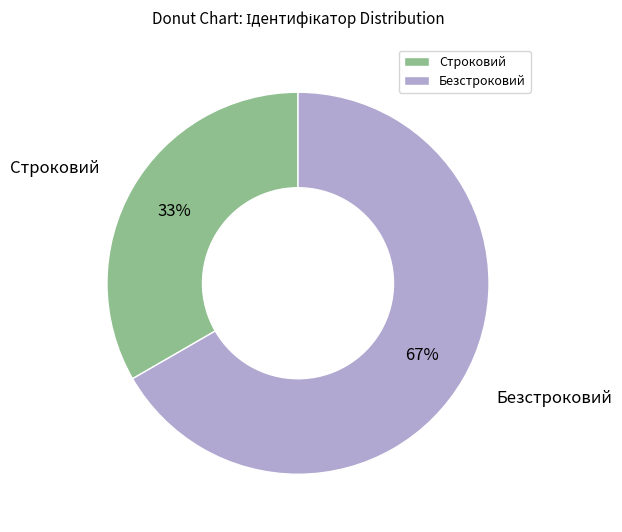

Does Безстроковий represent more than half of the total?

Yes